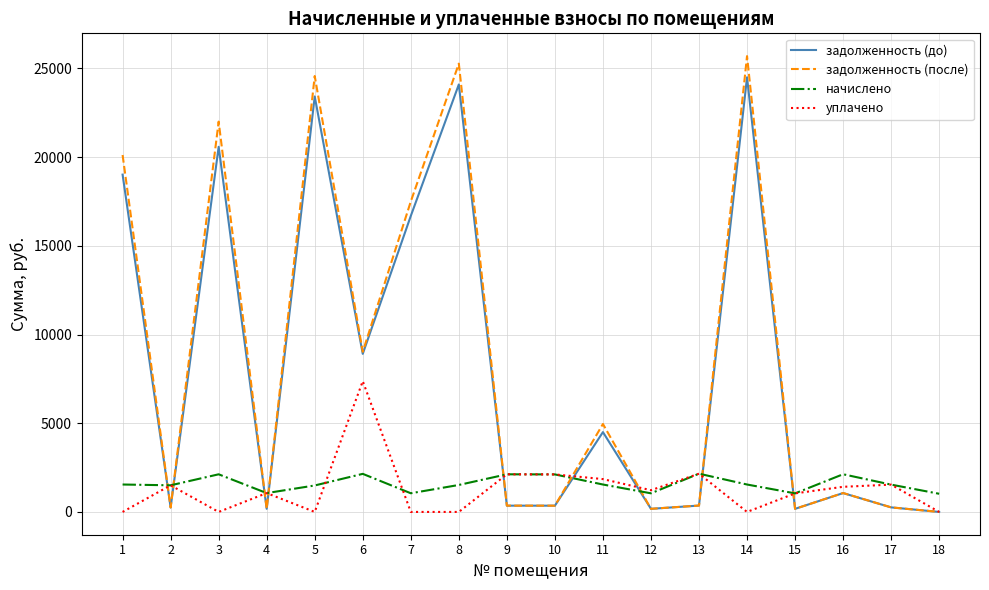

What is the sum of all начислено values?

28705.9